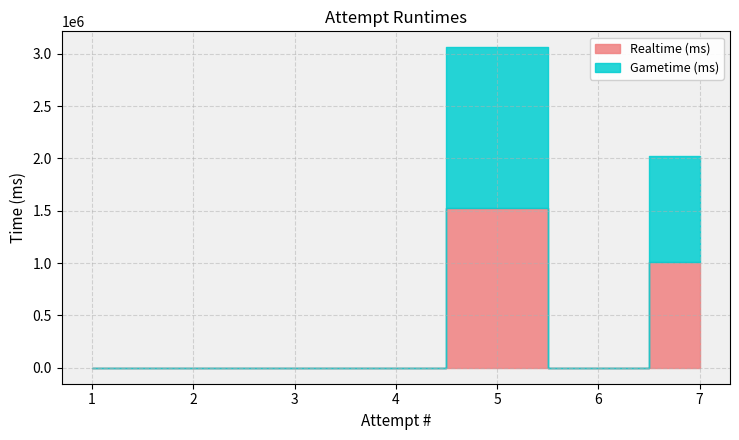

What is the difference between the maximum and minimum values in the Realtime (ms) series?

1530957